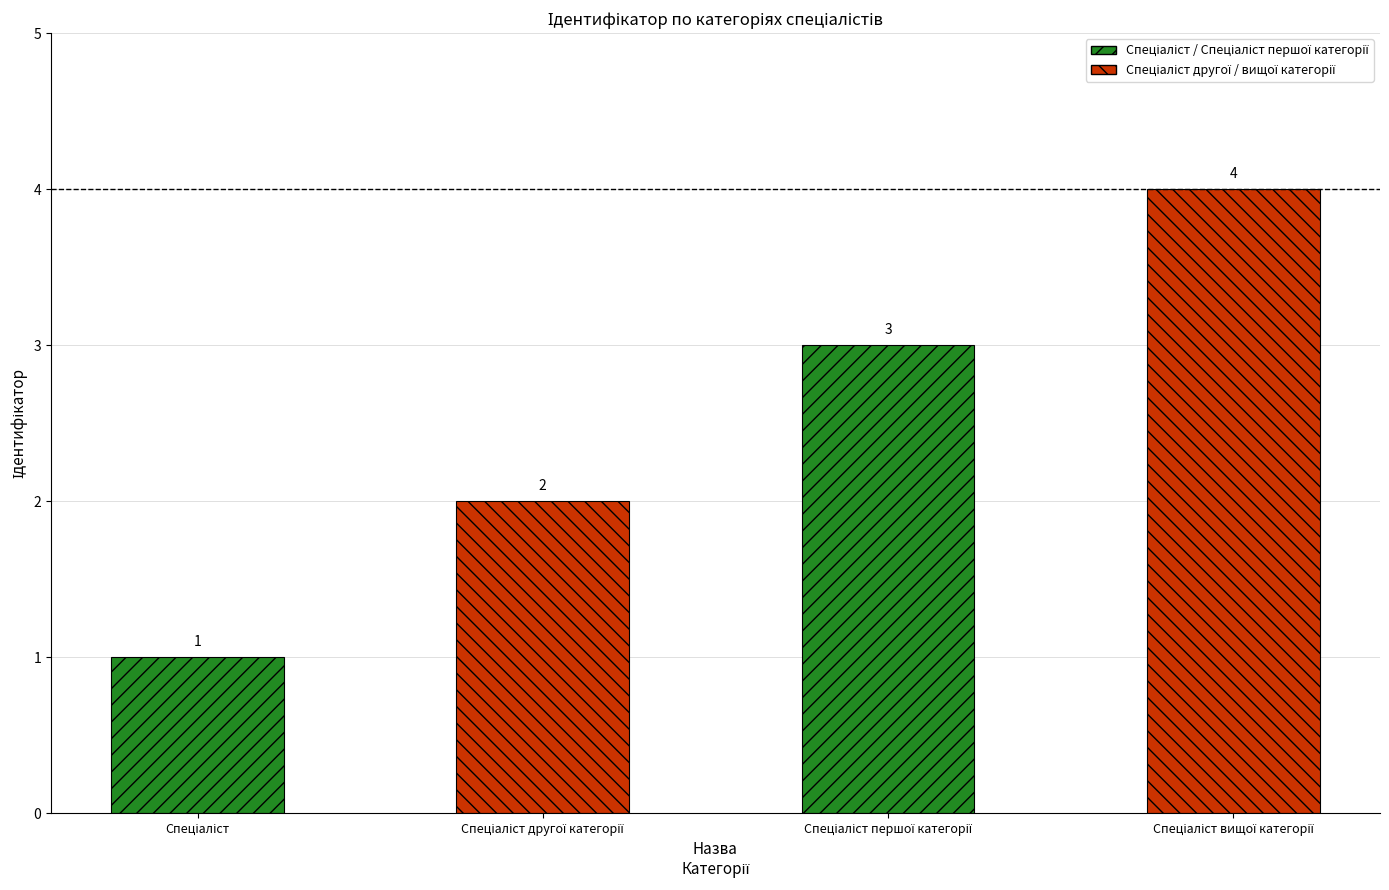

What is the smallest value displayed?

1